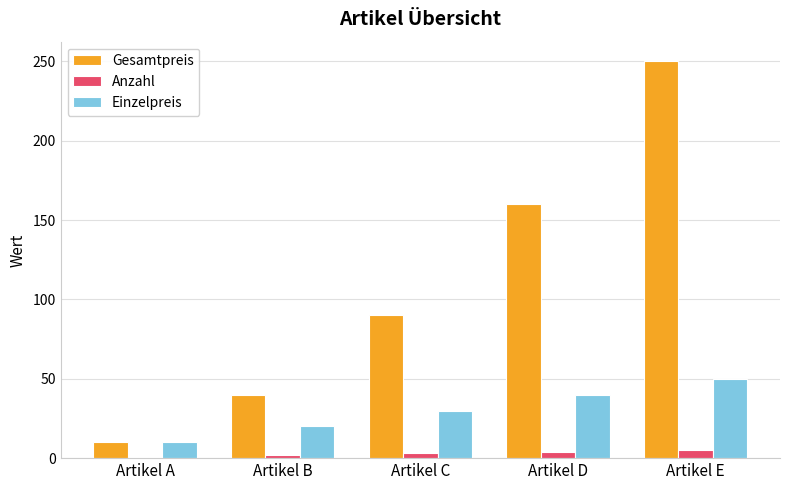

What is the difference between the Einzelpreis values at Artikel E and Artikel A?

40